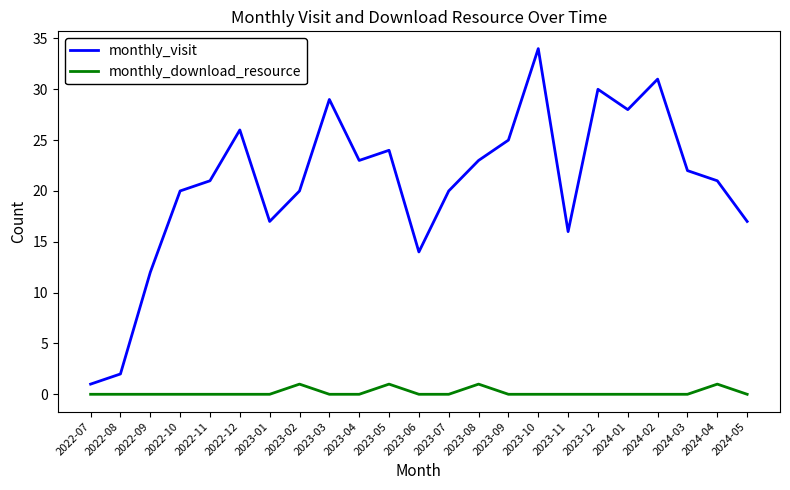

Reading left to right, extract all data points from this chart.

monthly_visit: 2022-07=1	2022-08=2	2022-09=12	2022-10=20	2022-11=21	2022-12=26	2023-01=17	2023-02=20	2023-03=29	2023-04=23	2023-05=24	2023-06=14	2023-07=20	2023-08=23	2023-09=25	2023-10=34	2023-11=16	2023-12=30	2024-01=28	2024-02=31	2024-03=22	2024-04=21	2024-05=17
monthly_download_resource: 2022-07=0	2022-08=0	2022-09=0	2022-10=0	2022-11=0	2022-12=0	2023-01=0	2023-02=1	2023-03=0	2023-04=0	2023-05=1	2023-06=0	2023-07=0	2023-08=1	2023-09=0	2023-10=0	2023-11=0	2023-12=0	2024-01=0	2024-02=0	2024-03=0	2024-04=1	2024-05=0